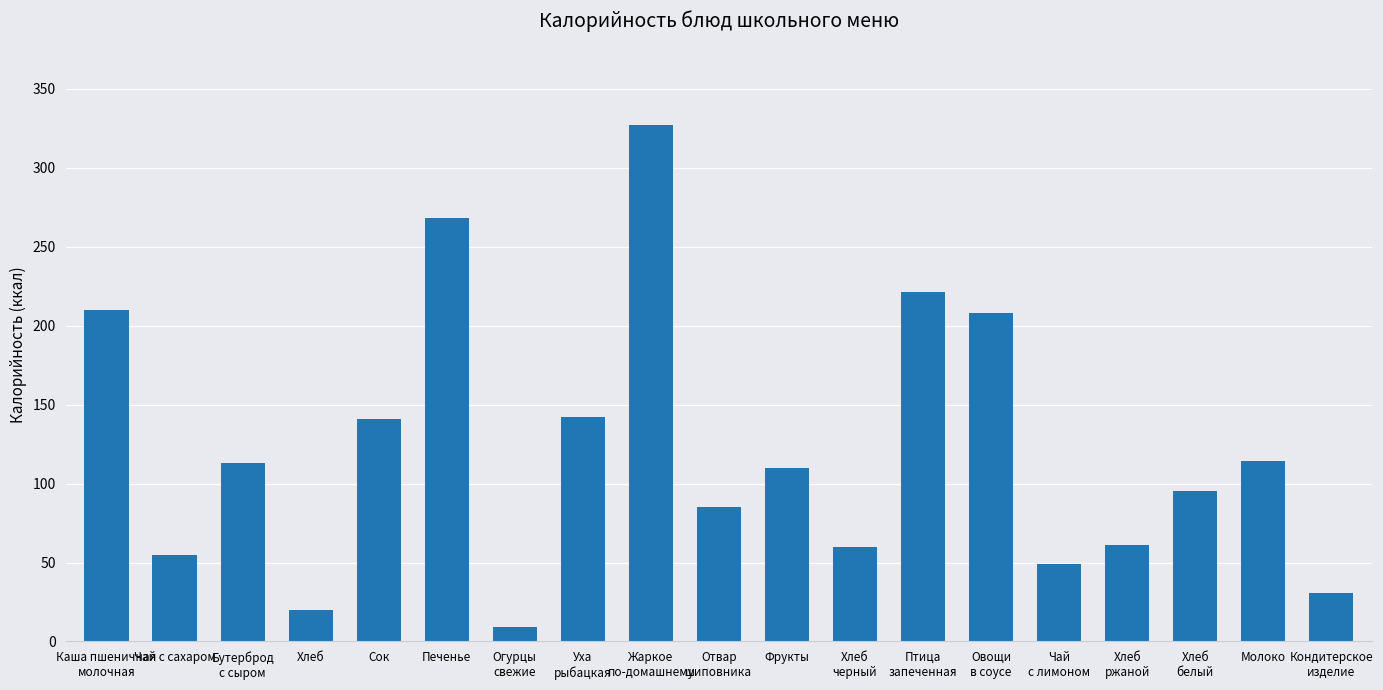

What is the label of the 2nd bar from the right?

Молоко